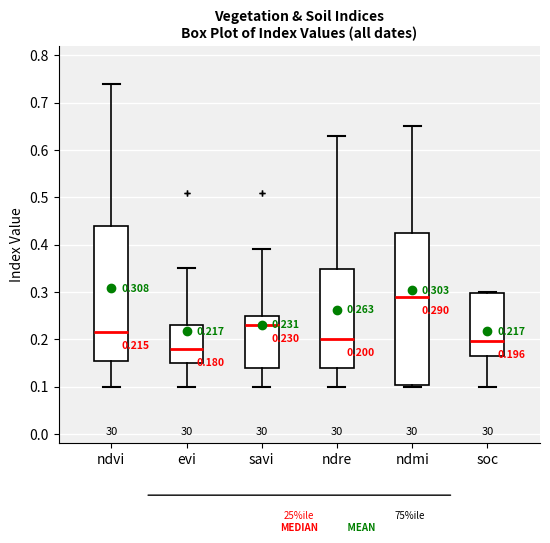

Which box has the highest median line?

ndmi